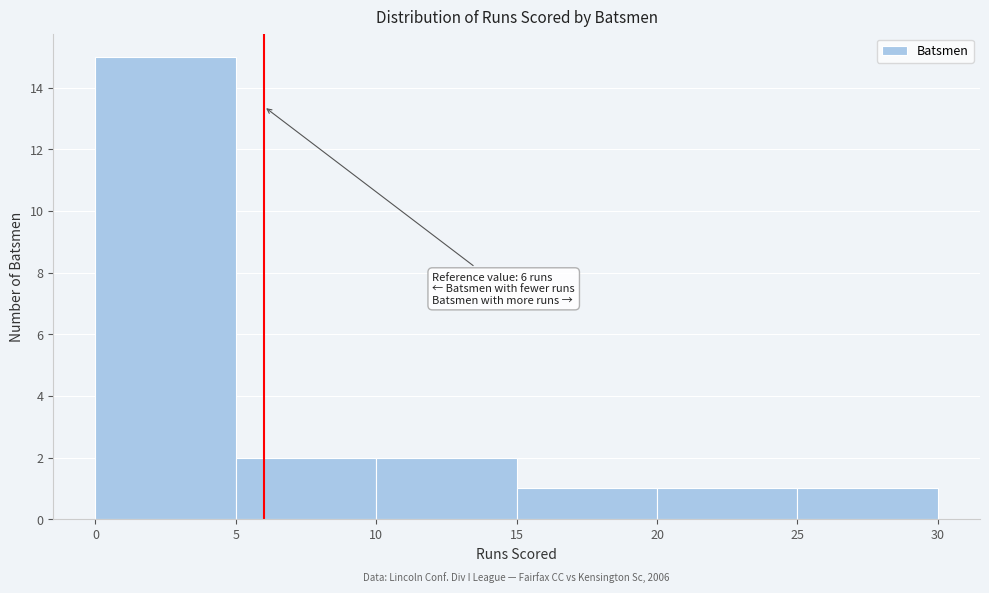

Which range on the x-axis has the tallest bar?

0 to 5